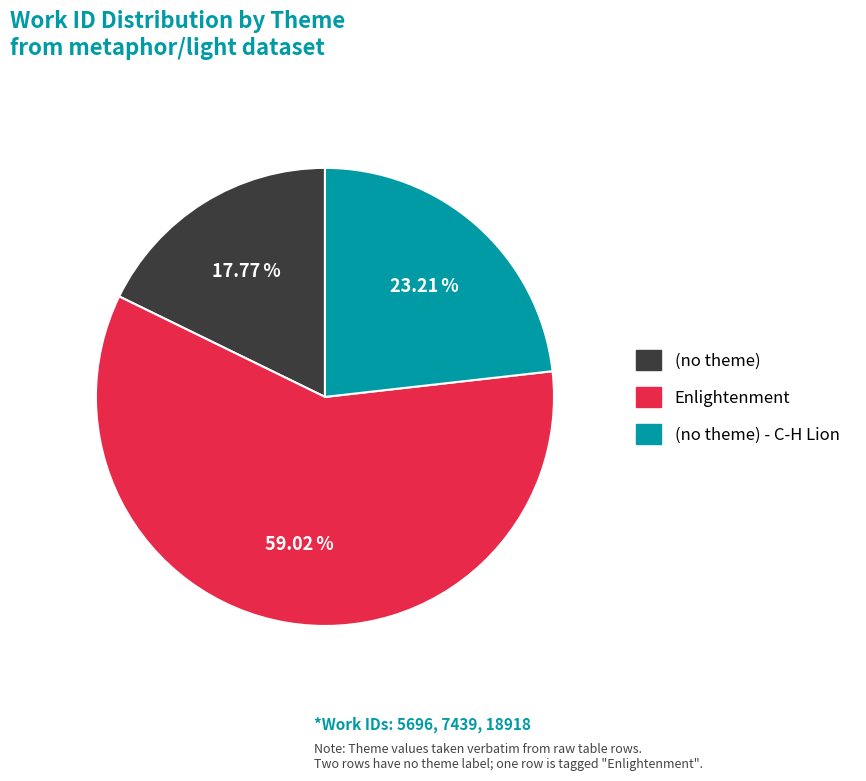

Does any single category account for the majority?

Yes